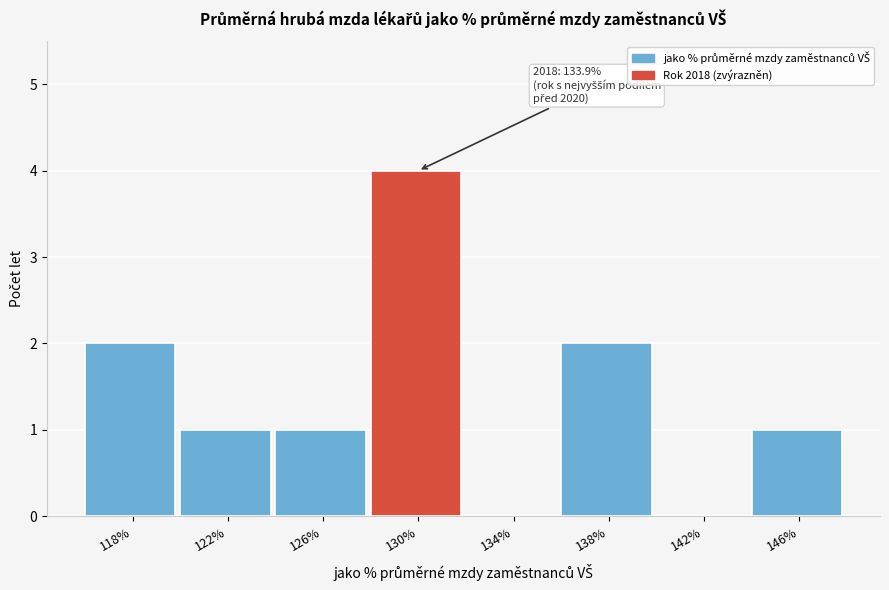

Reading left to right, list all the values displayed in this chart.

118%=2	122%=1	126%=1	130%=4	134%=0	138%=2	142%=0	146%=1